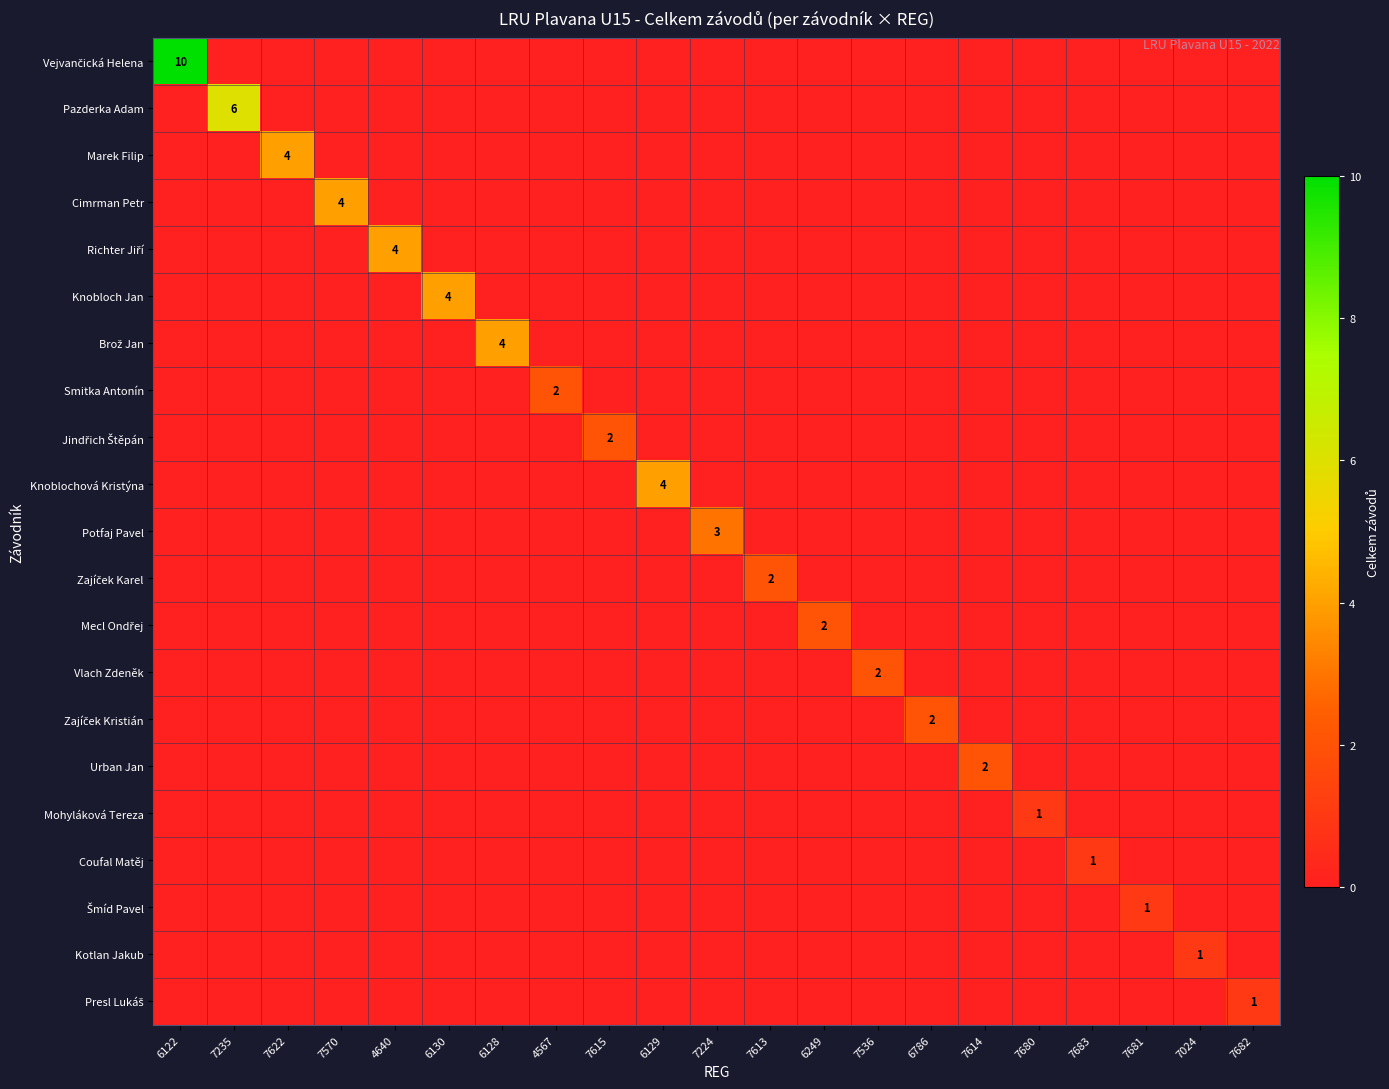

At 7615, list the series in order from largest to smallest.

Jindřich Štěpán, Vejvančická Helena, Pazderka Adam, Marek Filip, Cimrman Petr, Richter Jiří, Knobloch Jan, Brož Jan, Smitka Antonín, Knoblochová Kristýna, Potfaj Pavel, Zajíček Karel, Mecl Ondřej, Vlach Zdeněk, Zajíček Kristián, Urban Jan, Mohyláková Tereza, Coufal Matěj, Šmíd Pavel, Kotlan Jakub, Presl Lukáš